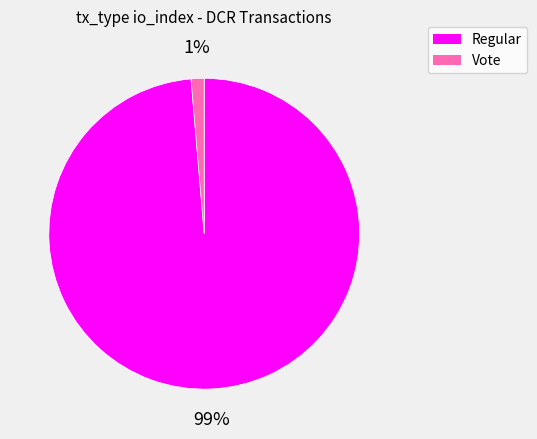

Rank the categories by value from highest to lowest.

Regular, Vote